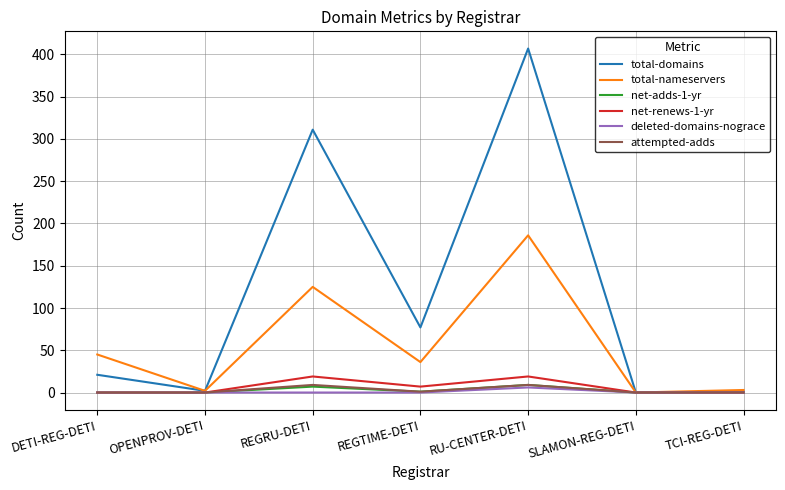

How many net-renews-1-yr values are between 0 and 19?

7